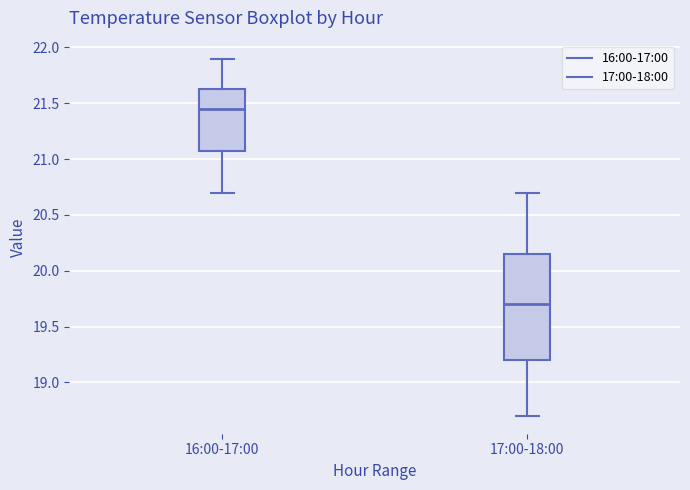

Which box has the highest median line?

16:00-17:00